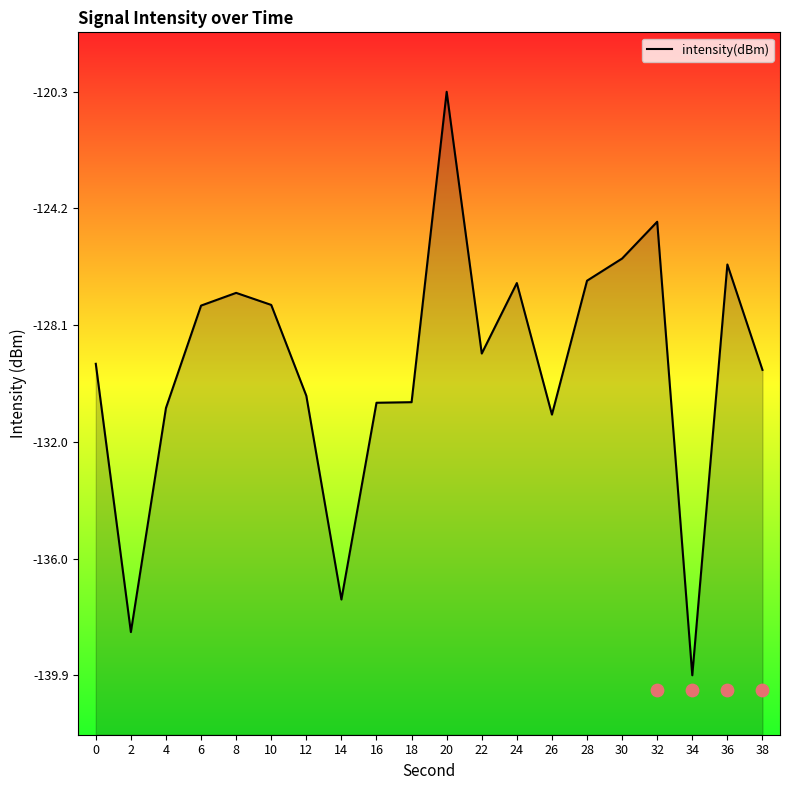

What is the change in value from 26 to 28?

+4.5